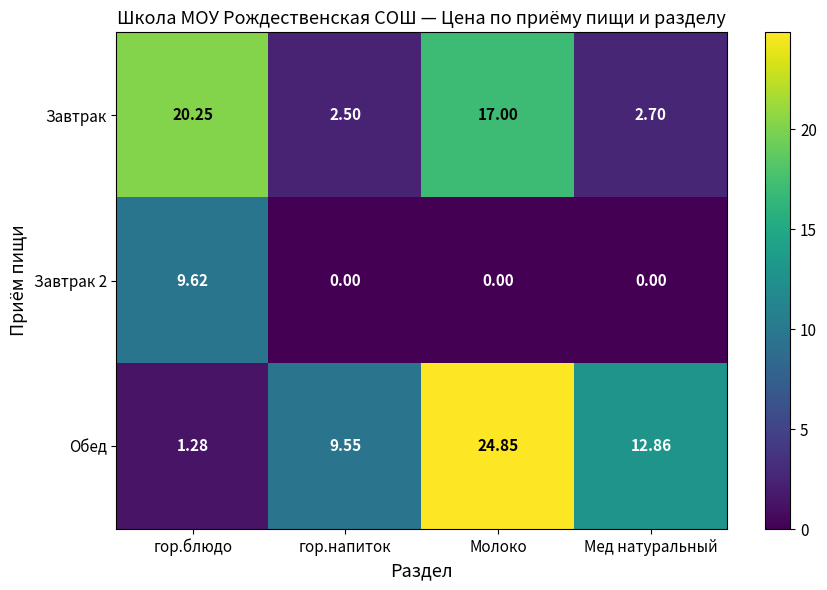

Is the value of Завтрак at гор.блюдо greater than the value of Обед at Молоко?

No